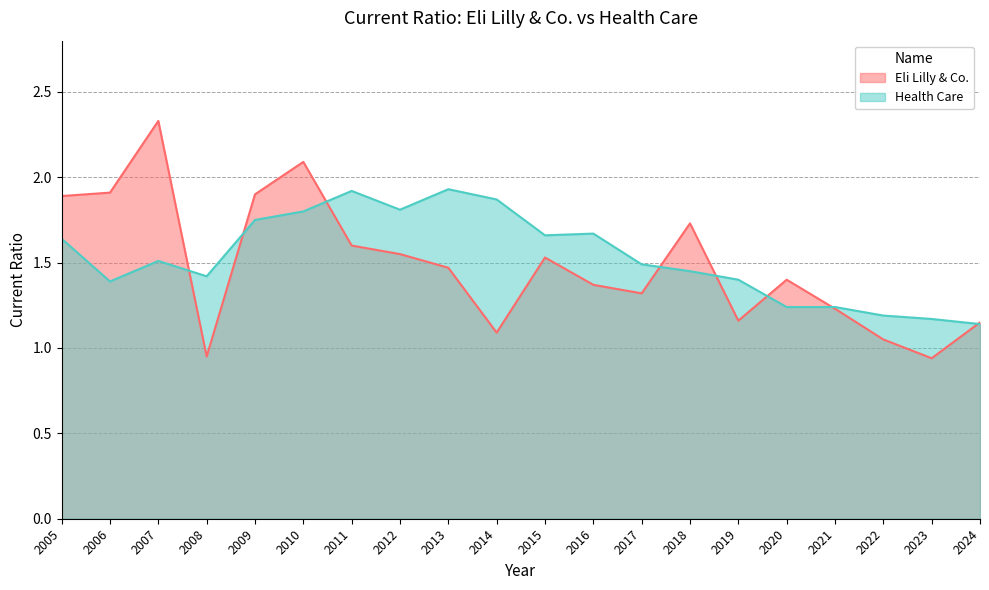

Which series has the largest range (max minus min)?

Eli Lilly & Co.